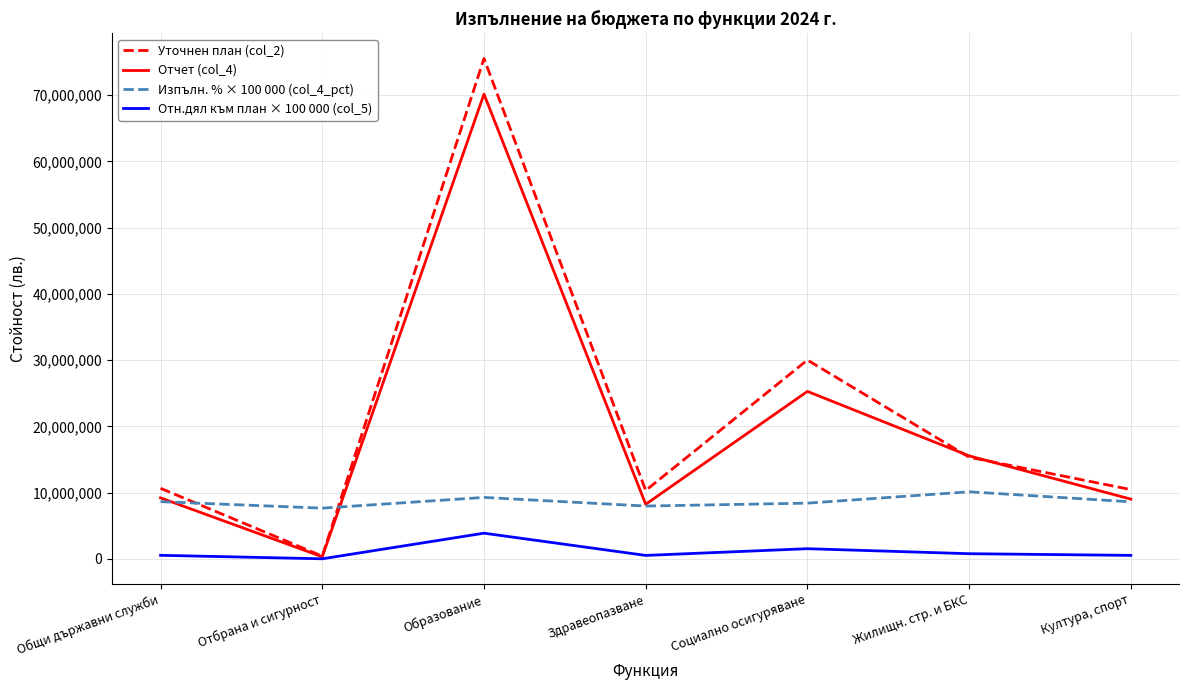

Which series has the widest spread of values?

Уточнен план (col_2)